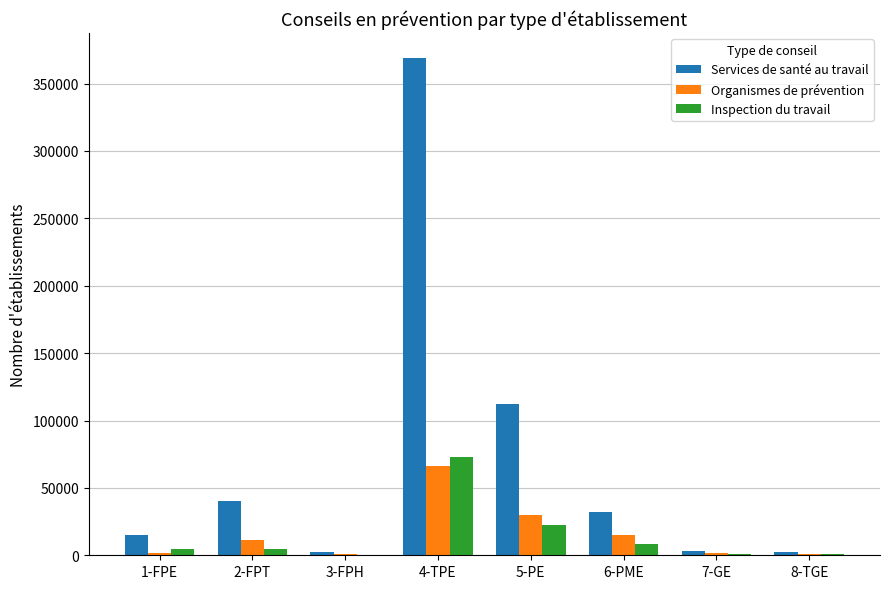

What is the sum of all Inspection du travail values?

115694.8